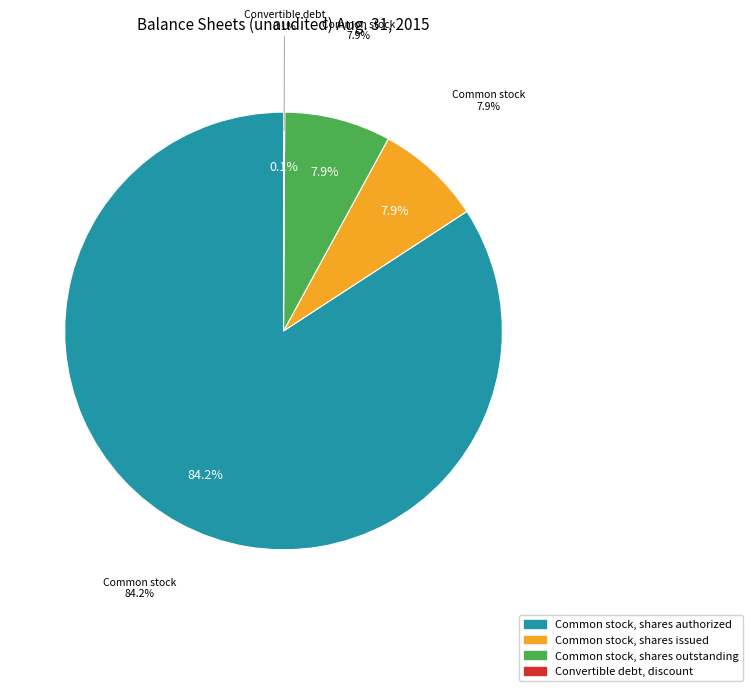

To the nearest percent, what portion does Common stock, shares issued represent?

8%